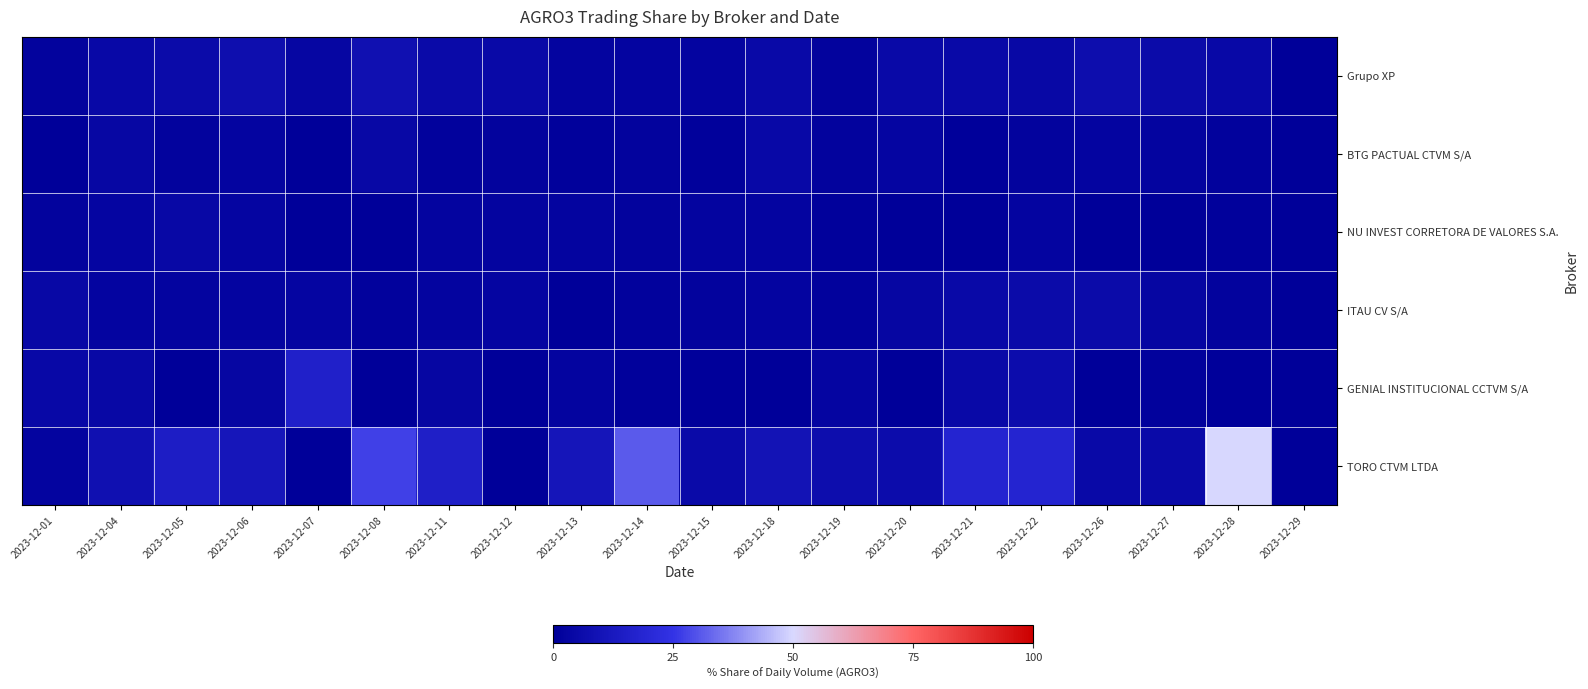

Reading right to left, transcribe all the data shown in this chart.

Grupo XP: 2023-12-29=0.0	2023-12-28=4.6	2023-12-27=5.7	2023-12-26=6.9	2023-12-22=4.2	2023-12-21=4.9	2023-12-20=5.0	2023-12-19=1.6	2023-12-18=5.1	2023-12-15=2.7	2023-12-14=2.4	2023-12-13=2.2	2023-12-12=4.7	2023-12-11=5.3	2023-12-08=7.9	2023-12-07=3.3	2023-12-06=7.0	2023-12-05=5.8	2023-12-04=4.5	2023-12-01=1.8
BTG PACTUAL CTVM S/A: 2023-12-29=0.0	2023-12-28=1.3	2023-12-27=2.3	2023-12-26=2.7	2023-12-22=1.7	2023-12-21=0.5	2023-12-20=2.9	2023-12-19=1.6	2023-12-18=4.3	2023-12-15=1.0	2023-12-14=1.7	2023-12-13=1.0	2023-12-12=1.6	2023-12-11=1.2	2023-12-08=4.2	2023-12-07=0.0	2023-12-06=2.5	2023-12-05=1.8	2023-12-04=3.6	2023-12-01=0.0
NU INVEST CORRETORA DE VALORES S.A.: 2023-12-29=0.0	2023-12-28=0.8	2023-12-27=0.0	2023-12-26=0.0	2023-12-22=2.7	2023-12-21=0.0	2023-12-20=0.0	2023-12-19=1.0	2023-12-18=2.6	2023-12-15=2.0	2023-12-14=1.6	2023-12-13=2.0	2023-12-12=2.2	2023-12-11=2.0	2023-12-08=0.0	2023-12-07=0.0	2023-12-06=2.8	2023-12-05=4.1	2023-12-04=3.1	2023-12-01=1.6
ITAU CV S/A: 2023-12-29=0.0	2023-12-28=1.8	2023-12-27=3.4	2023-12-26=5.6	2023-12-22=5.8	2023-12-21=4.9	2023-12-20=3.3	2023-12-19=1.3	2023-12-18=2.6	2023-12-15=1.9	2023-12-14=1.2	2023-12-13=0.0	2023-12-12=3.1	2023-12-11=2.3	2023-12-08=1.4	2023-12-07=2.7	2023-12-06=2.4	2023-12-05=2.3	2023-12-04=2.7	2023-12-01=4.0
GENIAL INSTITUCIONAL CCTVM S/A: 2023-12-29=0.0	2023-12-28=0.7	2023-12-27=1.5	2023-12-26=0.0	2023-12-22=6.3	2023-12-21=5.0	2023-12-20=0.0	2023-12-19=2.8	2023-12-18=0.0	2023-12-15=0.4	2023-12-14=0.9	2023-12-13=2.3	2023-12-12=0.0	2023-12-11=3.3	2023-12-08=0.0	2023-12-07=15.8	2023-12-06=3.3	2023-12-05=0.0	2023-12-04=4.1	2023-12-01=4.5
TORO CTVM LTDA: 2023-12-29=0.0	2023-12-28=50.0	2023-12-27=5.4	2023-12-26=4.7	2023-12-22=18.2	2023-12-21=18.2	2023-12-20=6.1	2023-12-19=6.9	2023-12-18=9.4	2023-12-15=5.3	2023-12-14=30.9	2023-12-13=10.9	2023-12-12=0.0	2023-12-11=15.4	2023-12-08=27.3	2023-12-07=0.0	2023-12-06=11.2	2023-12-05=14.6	2023-12-04=8.0	2023-12-01=2.2